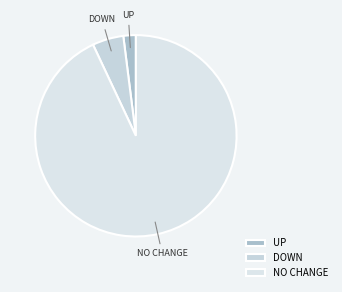

Combined, do NO CHANGE and DOWN account for over 50%?

Yes